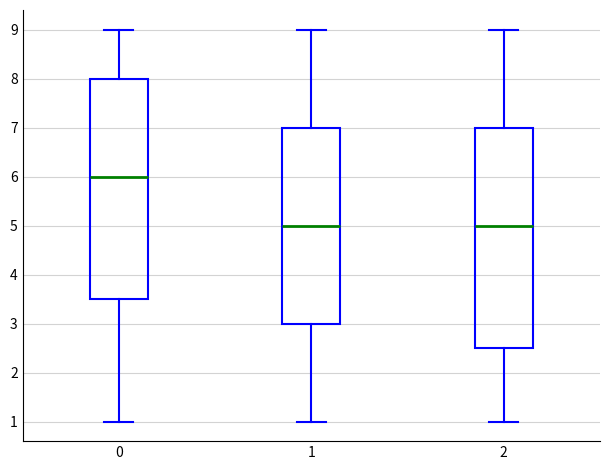

Reading left to right, transcribe this box plot: for each box, give where its median line is, the range the box spans, and where its two whiskers end, as read against the y-axis. The values are not printed on the chart, so give them approximately, as read against the axis.

0: median 6.0, box 3.5 to 8.0, whiskers 1.0 to 9.0
1: median 5.0, box 3.0 to 7.0, whiskers 1.0 to 9.0
2: median 5.0, box 2.5 to 7.0, whiskers 1.0 to 9.0